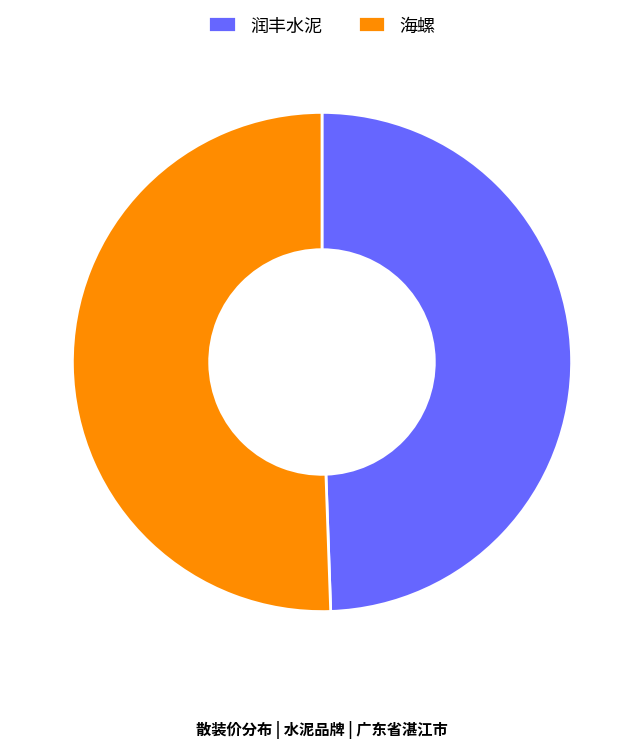

Which category accounts for the majority?

海螺